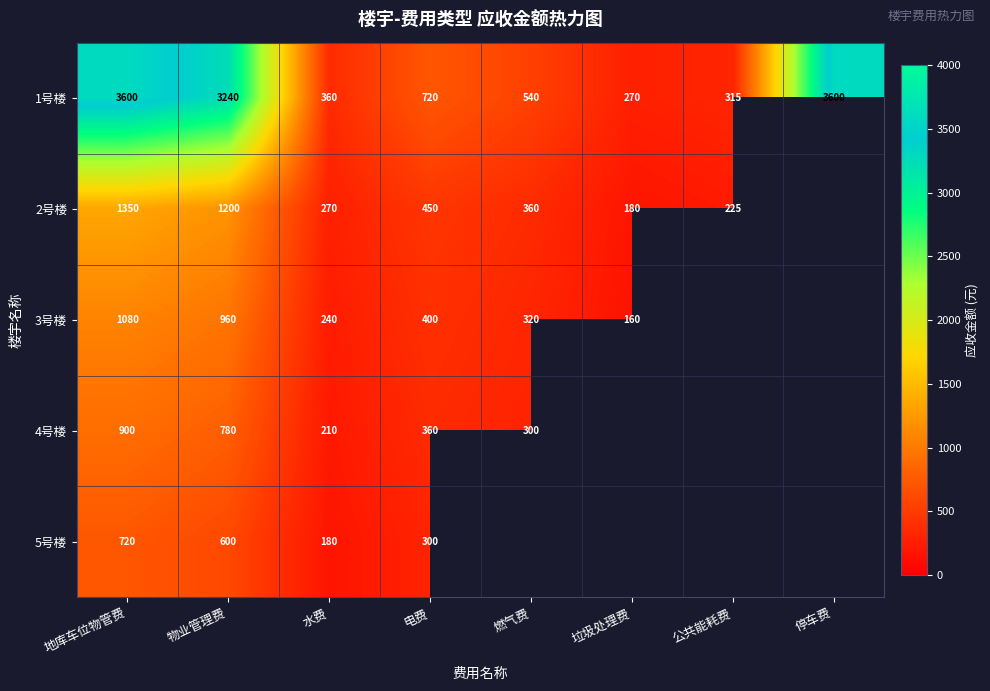

The 4号楼 series shows 900 at 地库车位物管费. True or false?

True